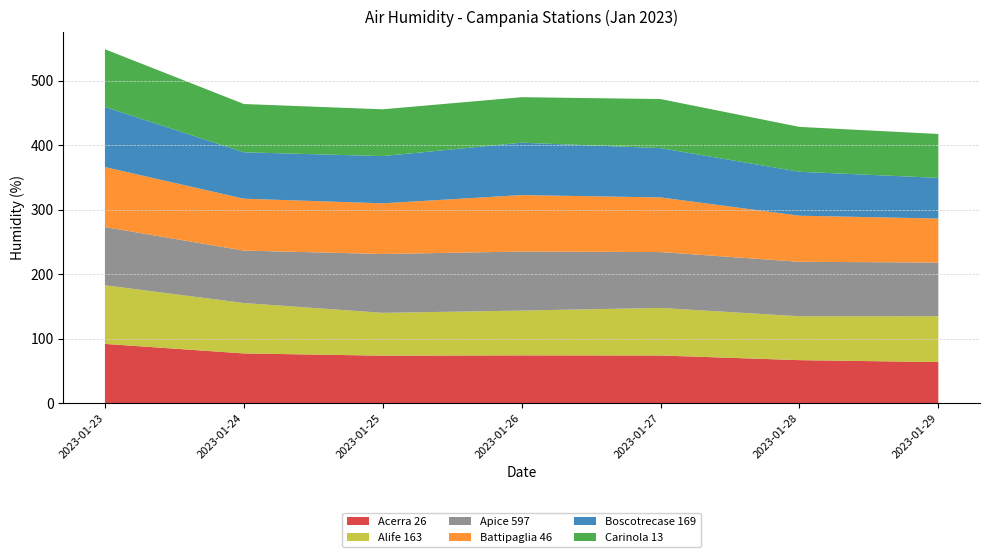

Reading left to right, what are all the values shown in this chart?

Acerra 26: 2023-01-23=91.7	2023-01-24=76.9	2023-01-25=73.4	2023-01-26=73.9	2023-01-27=73.7	2023-01-28=66.5	2023-01-29=63.5
Alife 163: 2023-01-23=91.0	2023-01-24=78.2	2023-01-25=66.5	2023-01-26=69.5	2023-01-27=73.8	2023-01-28=68.1	2023-01-29=71.2
Apice 597: 2023-01-23=90.3	2023-01-24=81.4	2023-01-25=91.3	2023-01-26=91.6	2023-01-27=86.7	2023-01-28=84.5	2023-01-29=83.2
Battipaglia 46: 2023-01-23=93.1	2023-01-24=80.5	2023-01-25=78.6	2023-01-26=87.6	2023-01-27=84.8	2023-01-28=71.5	2023-01-29=68.3
Boscotrecase 169: 2023-01-23=93.3	2023-01-24=72.0	2023-01-25=73.3	2023-01-26=81.3	2023-01-27=76.5	2023-01-28=68.2	2023-01-29=63.1
Carinola 13: 2023-01-23=89.5	2023-01-24=74.9	2023-01-25=72.6	2023-01-26=70.6	2023-01-27=76.1	2023-01-28=69.6	2023-01-29=68.1